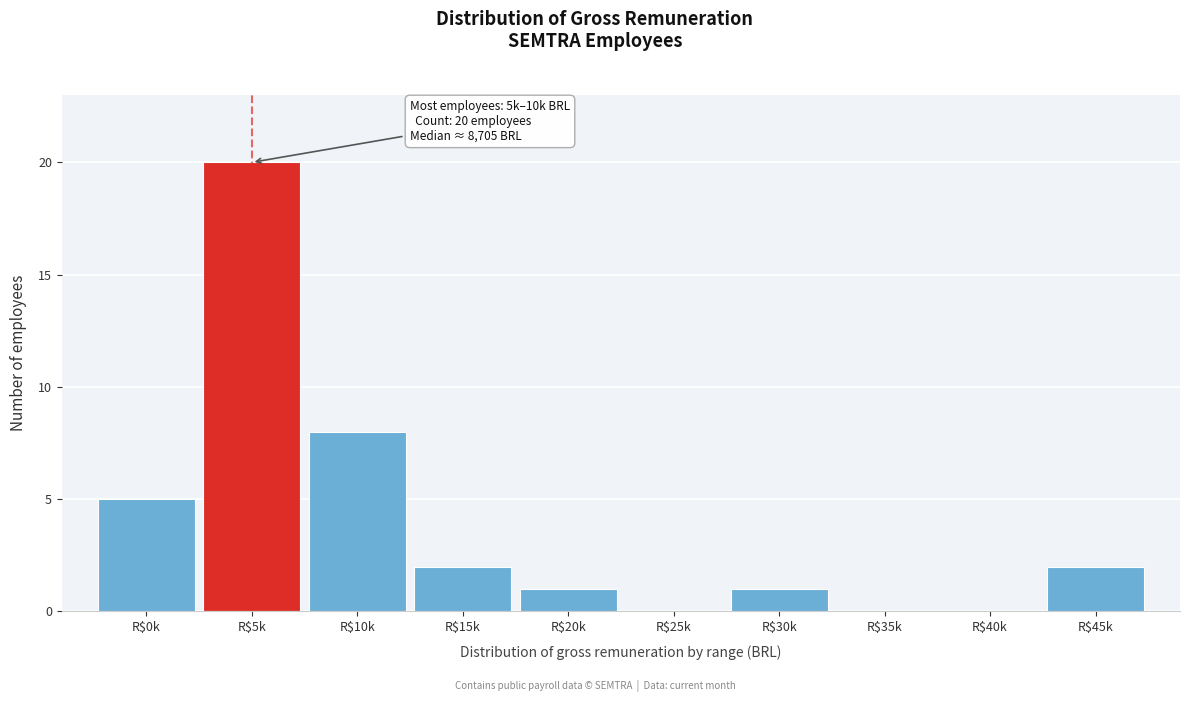

What is the greatest value displayed?

20